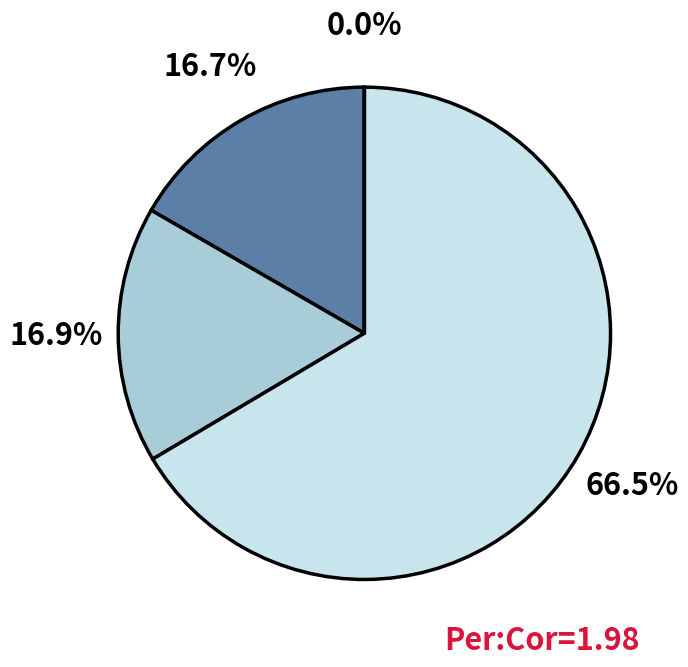

Which category has the smallest portion of the pie?

rptOwnerDetailsId=2